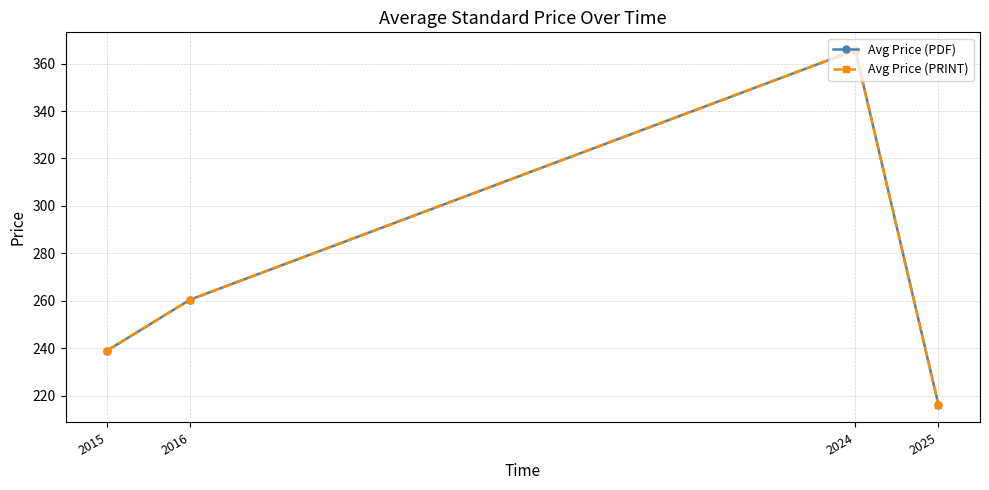

Does the chart display data point markers on the line(s)?

Yes